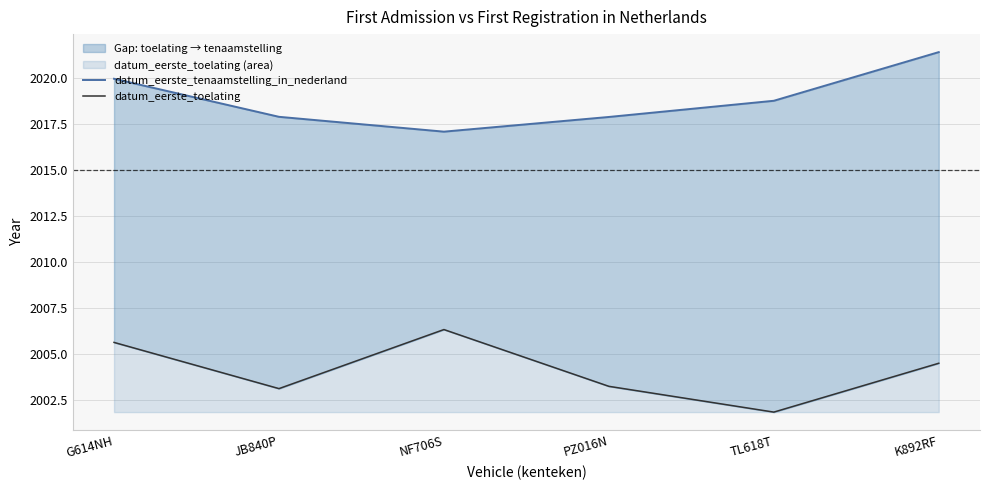

The datum_eerste_tenaamstelling_in_nederland series shows 2745.8 at TL618T. True or false?

False